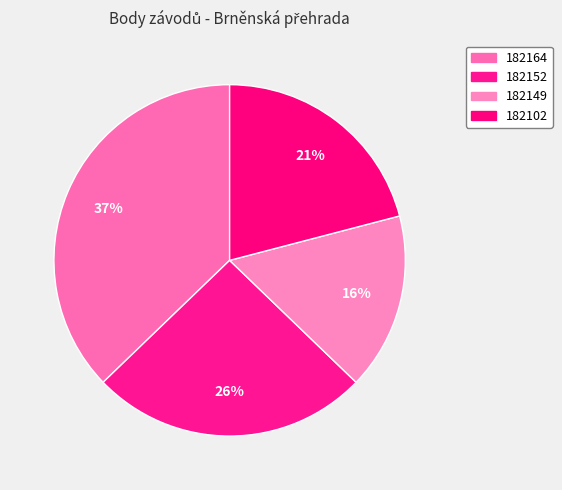

What percentage is the 182152 slice, to the nearest percent?

26%